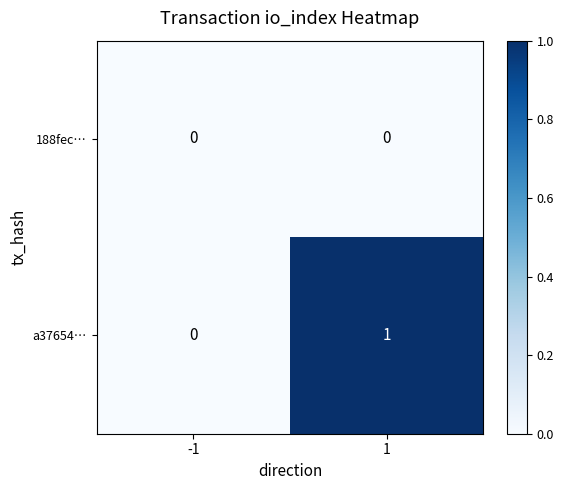

At which category does the chart reach its peak across all series?

1